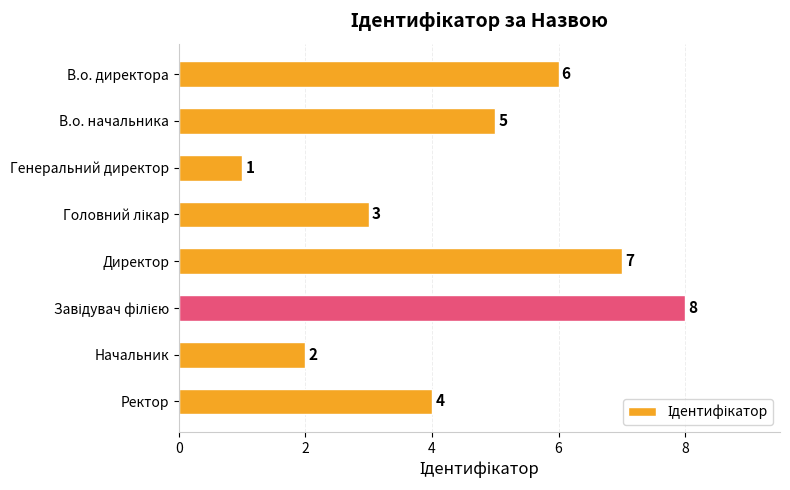

How many bars are there in total?

8